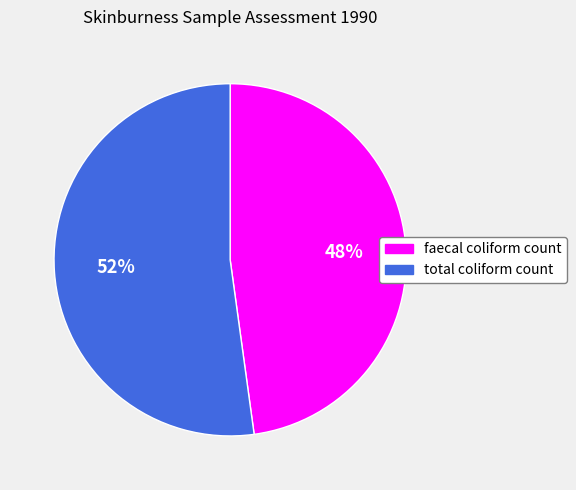

Is there any slice that represents more than half of the pie?

Yes